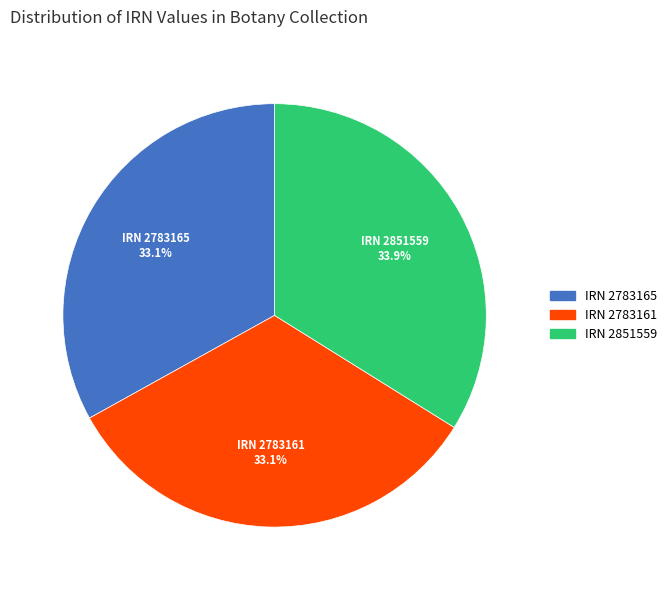

To the nearest percent, what is the average slice percentage?

33%